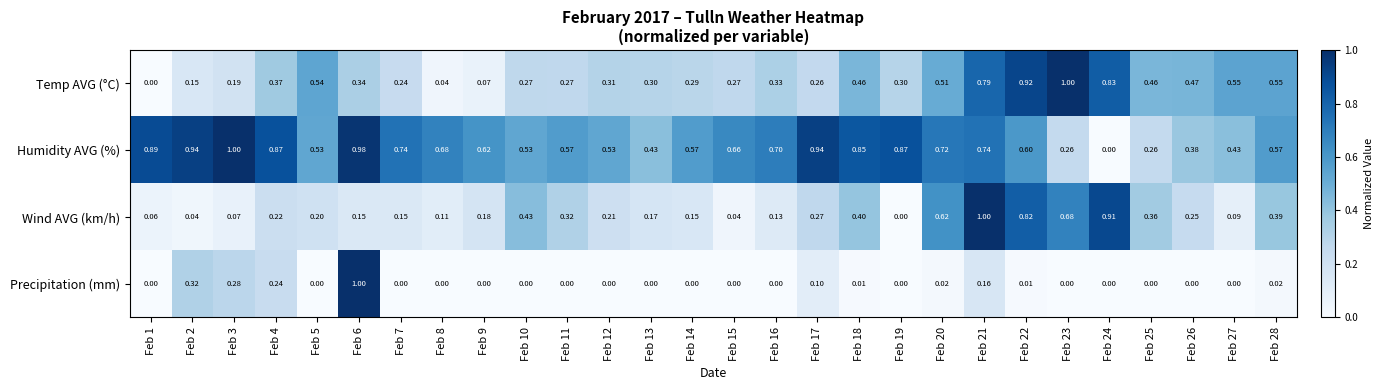

At how many categories does at least one series exceed 0?

28